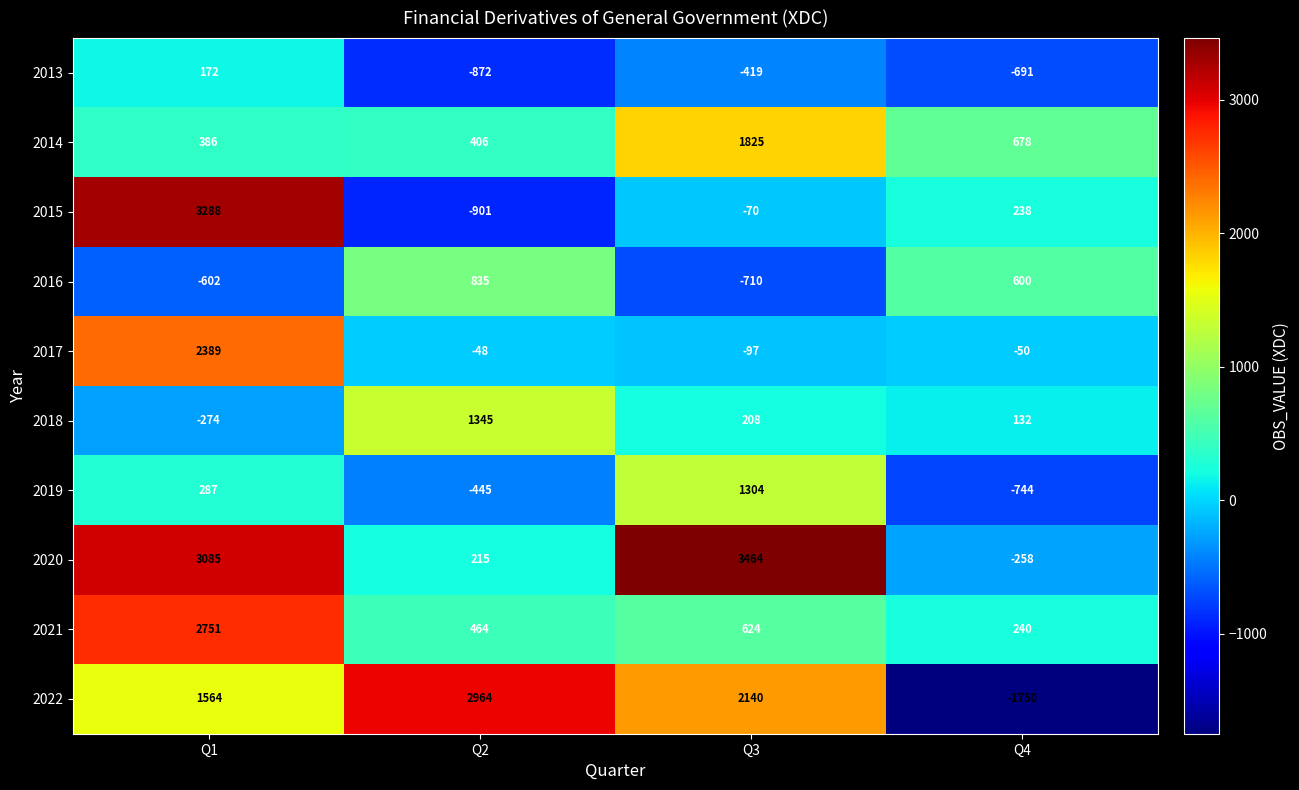

At which label is 2015 closest to 1193?

Q4